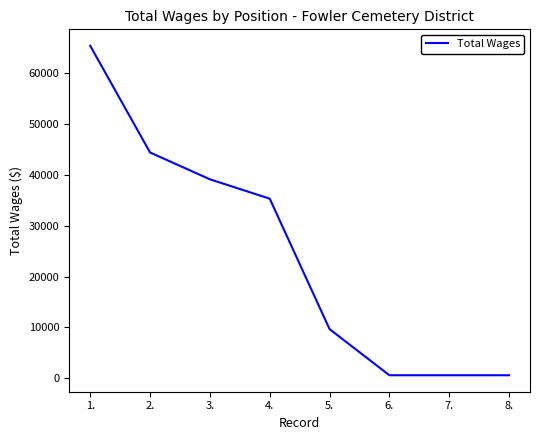

Which has a higher value, 4. or 1.?

1.